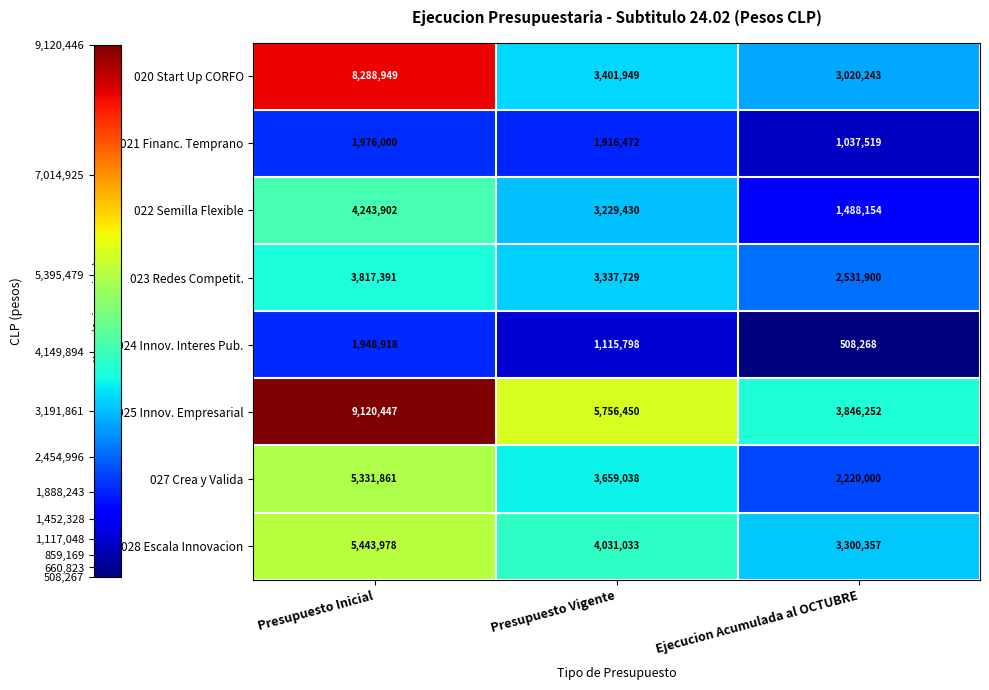

At which label is 027 Crea y Valida closest to 3775930?

Presupuesto Vigente